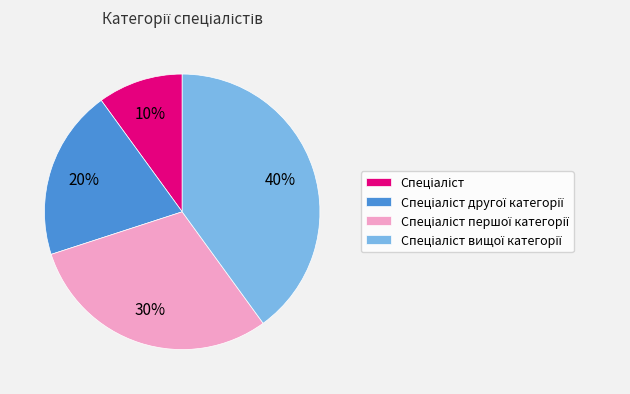

Is there a majority slice in this chart?

No